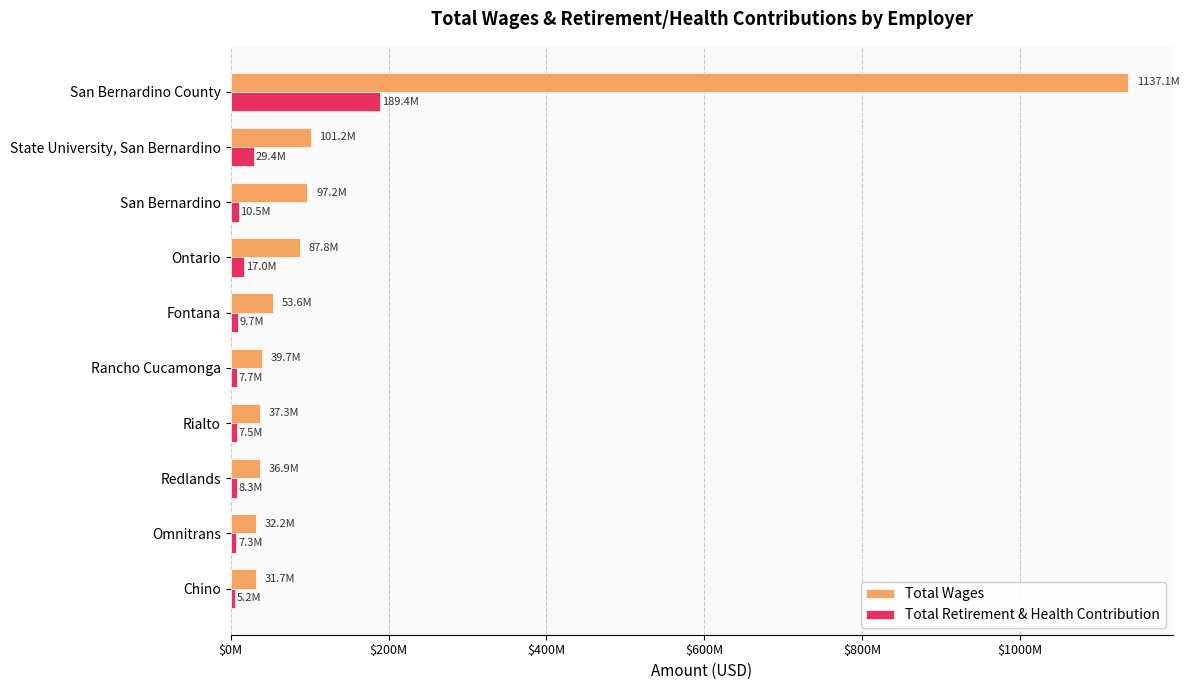

What is the difference between the second highest and second lowest values in the Total Wages series?

68971796.7